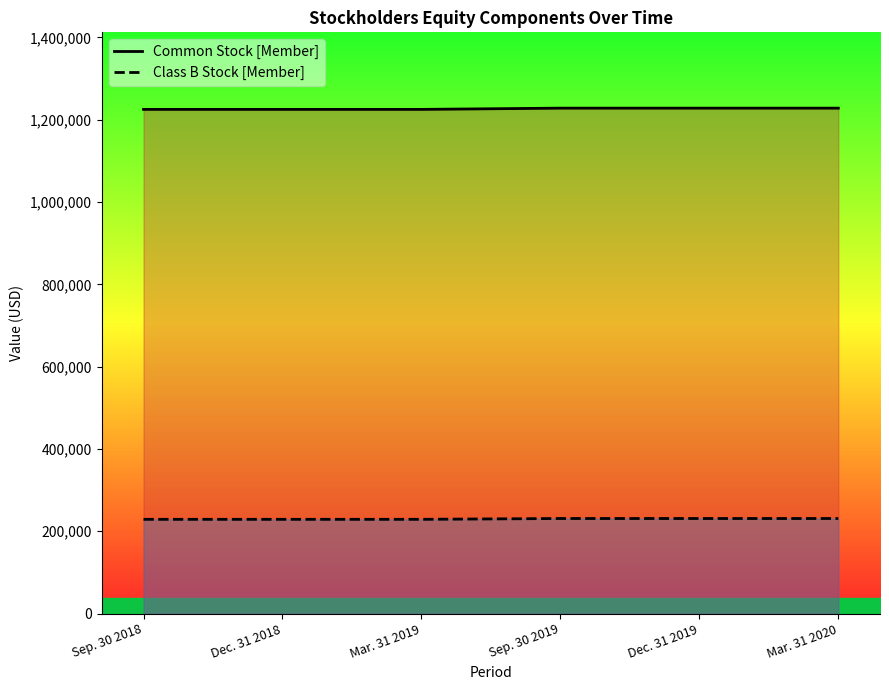

At how many categories does at least one series exceed 504916?

6